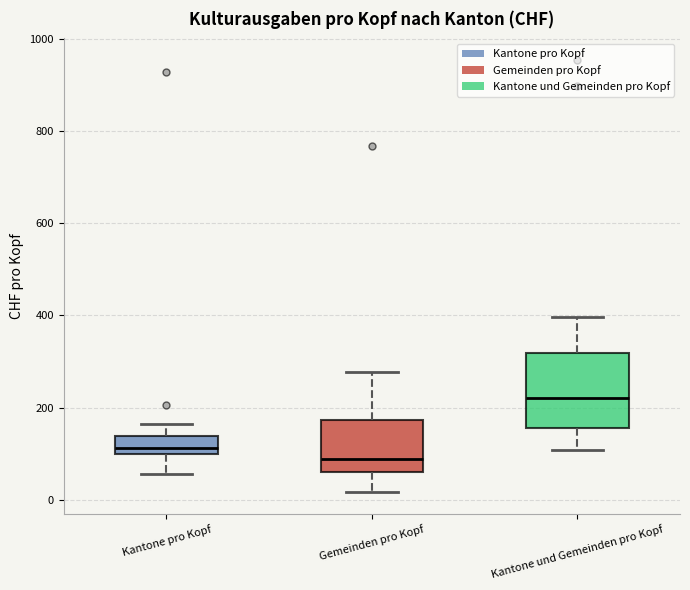

Which box has the lowest median line?

Gemeinden pro Kopf